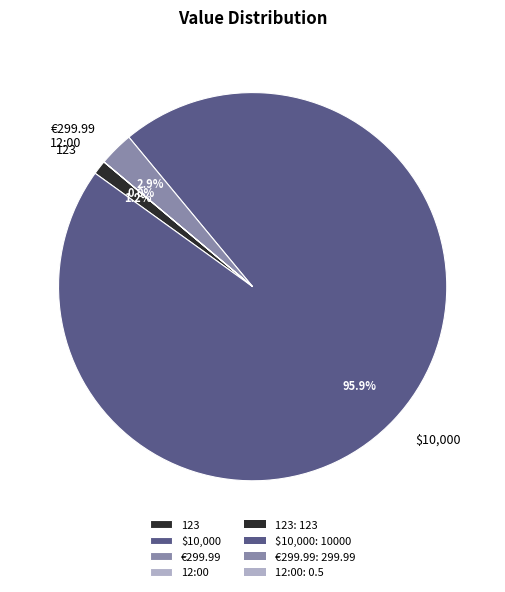

What percentage is the $10,000 slice, to the nearest percent?

96%